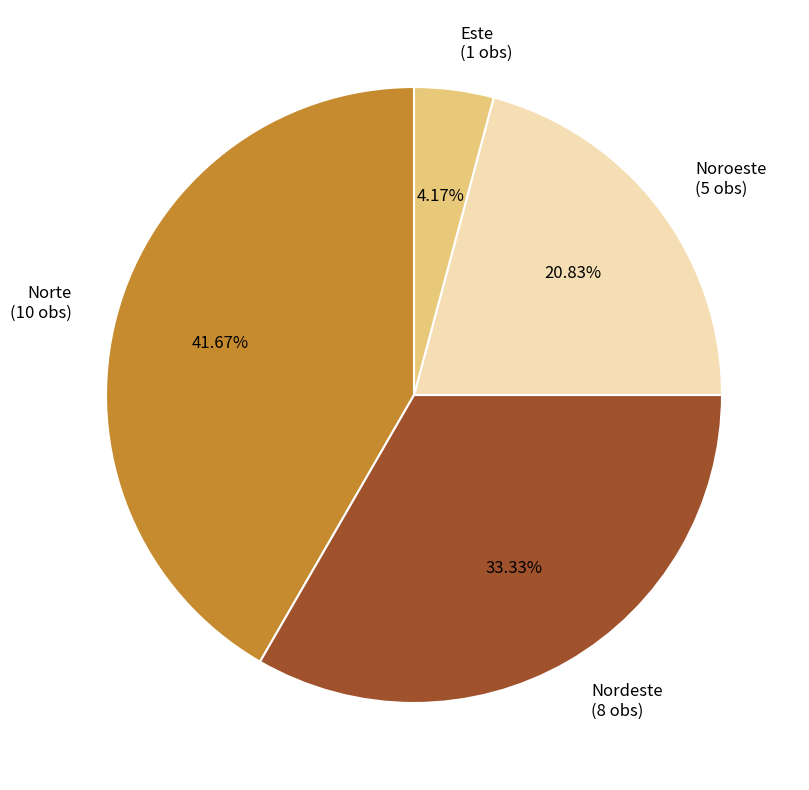

To the nearest percent, what portion does Norte represent?

42%